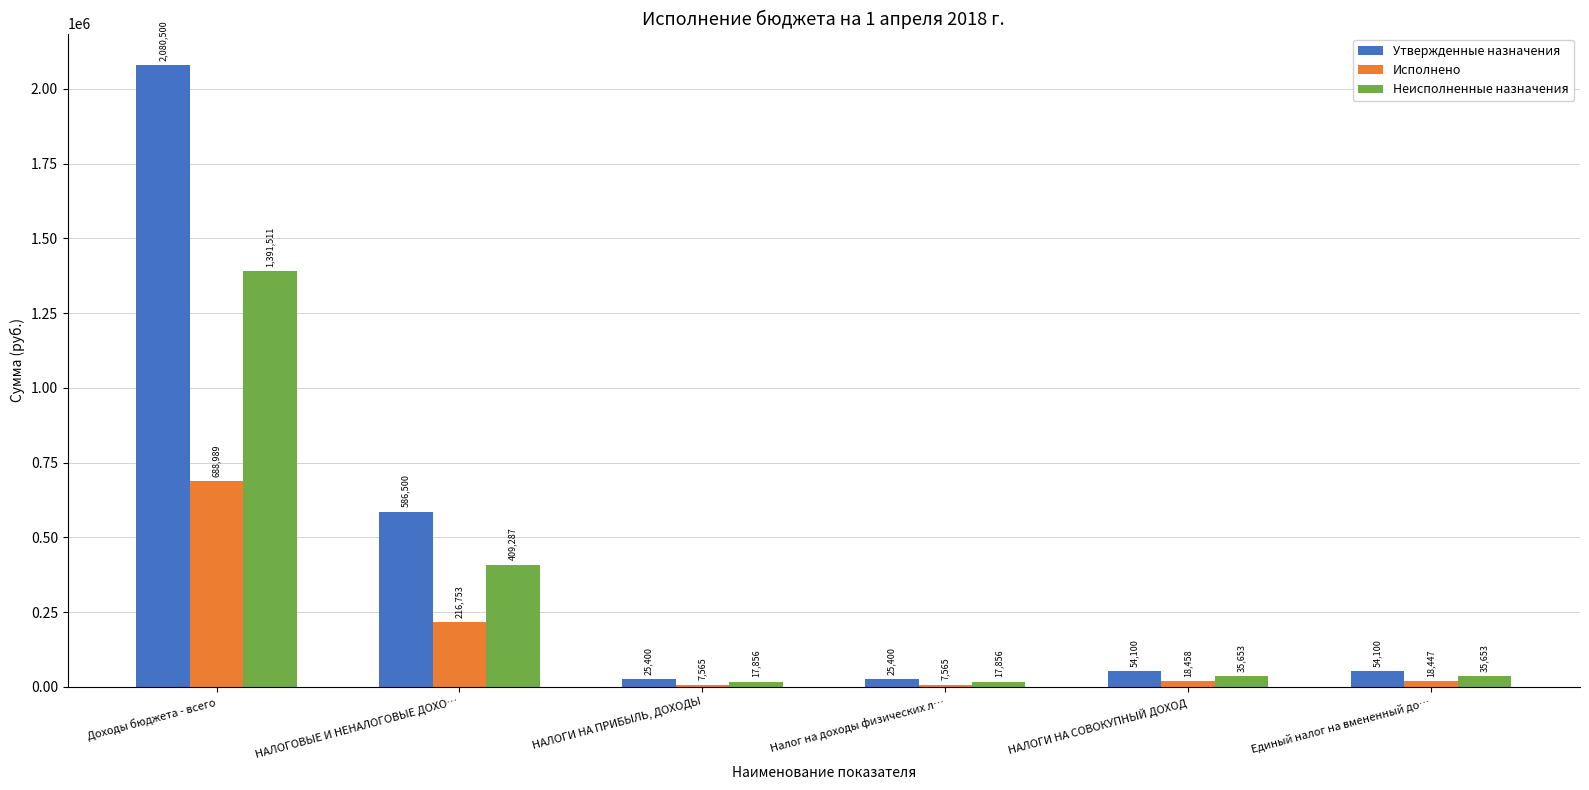

What position from the right is НАЛОГИ НА СОВОКУПНЫЙ ДОХОД?

2